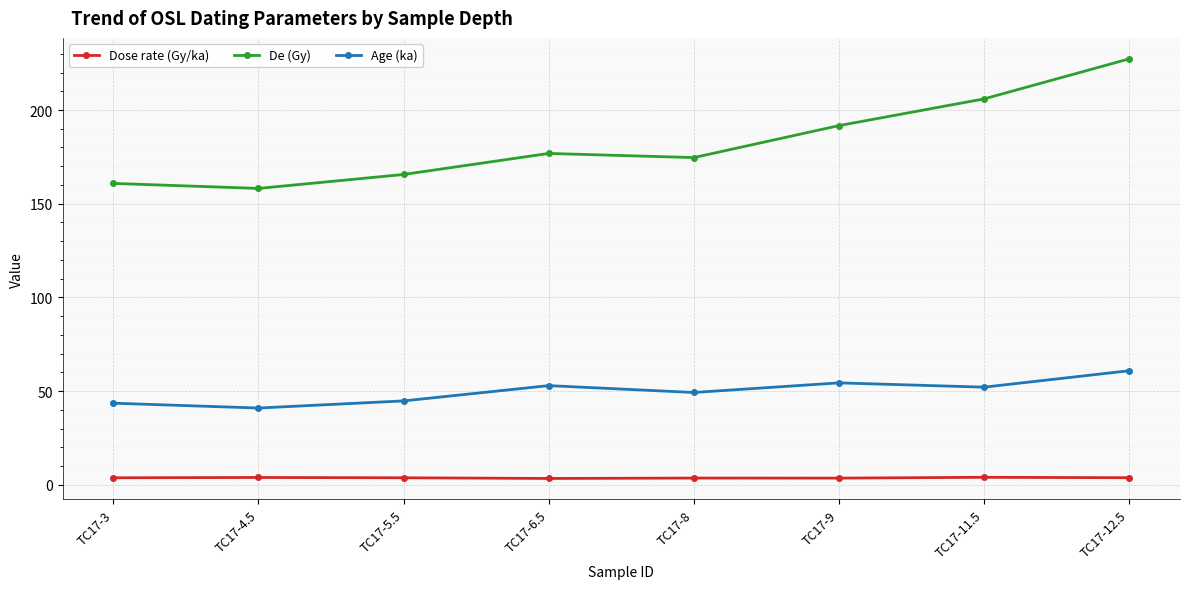

True or false: Age (ka) and De (Gy) intersect in this chart.

False